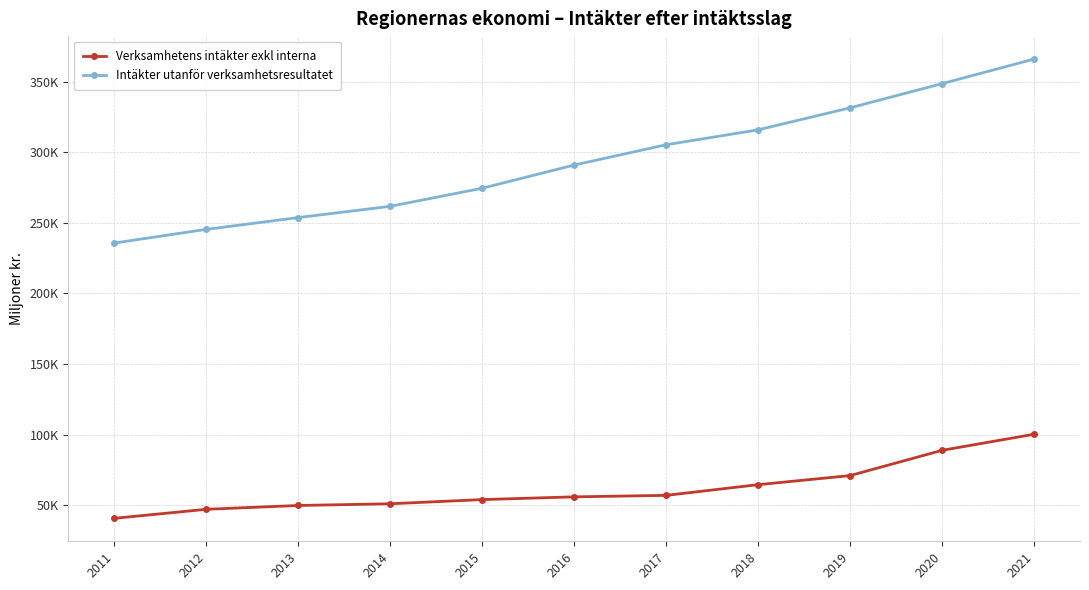

What is the difference between the Intäkter utanför verksamhetsresultatet values at 2013 and 2018?

62171.7